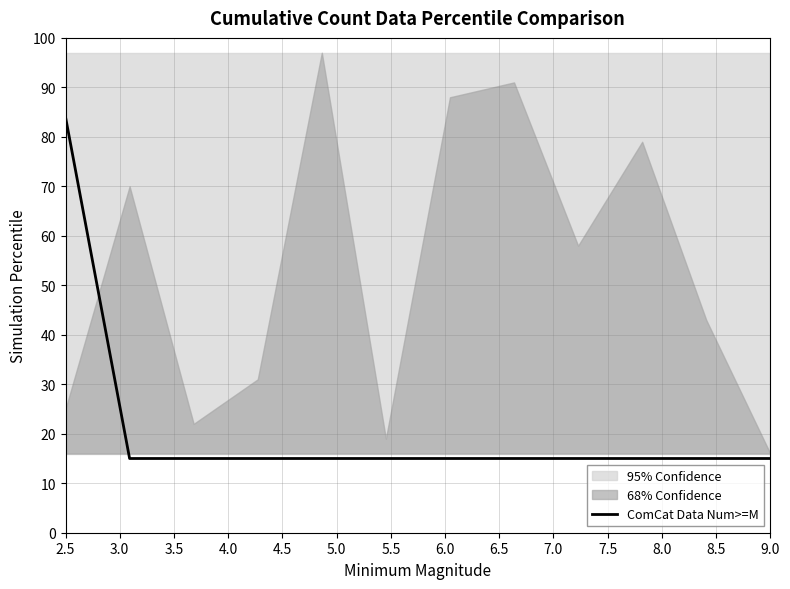

What is the smallest value displayed?

15